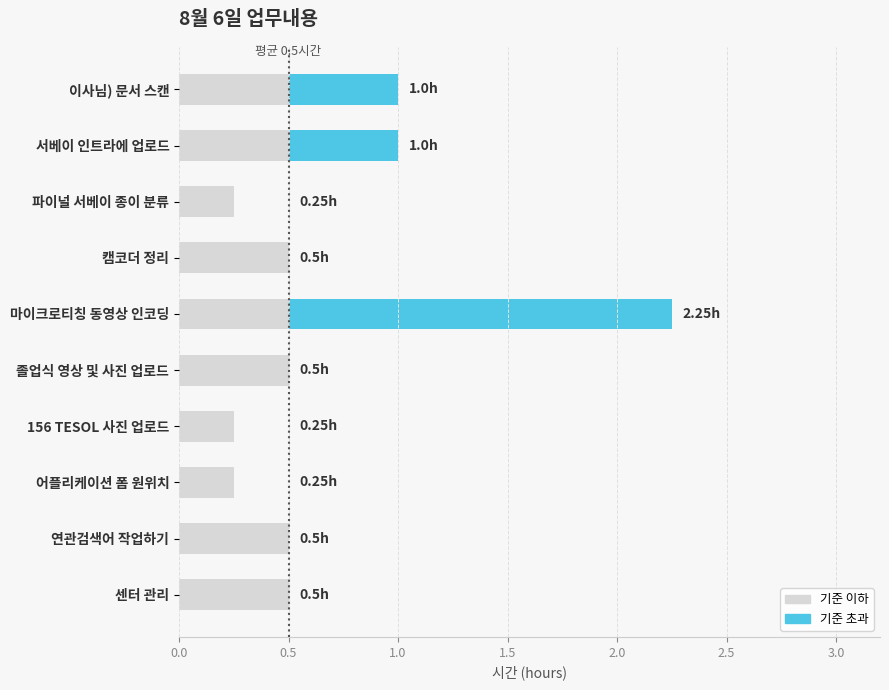

At which category is the sum across all series the highest?

마이크로티칭 동영상 인코딩